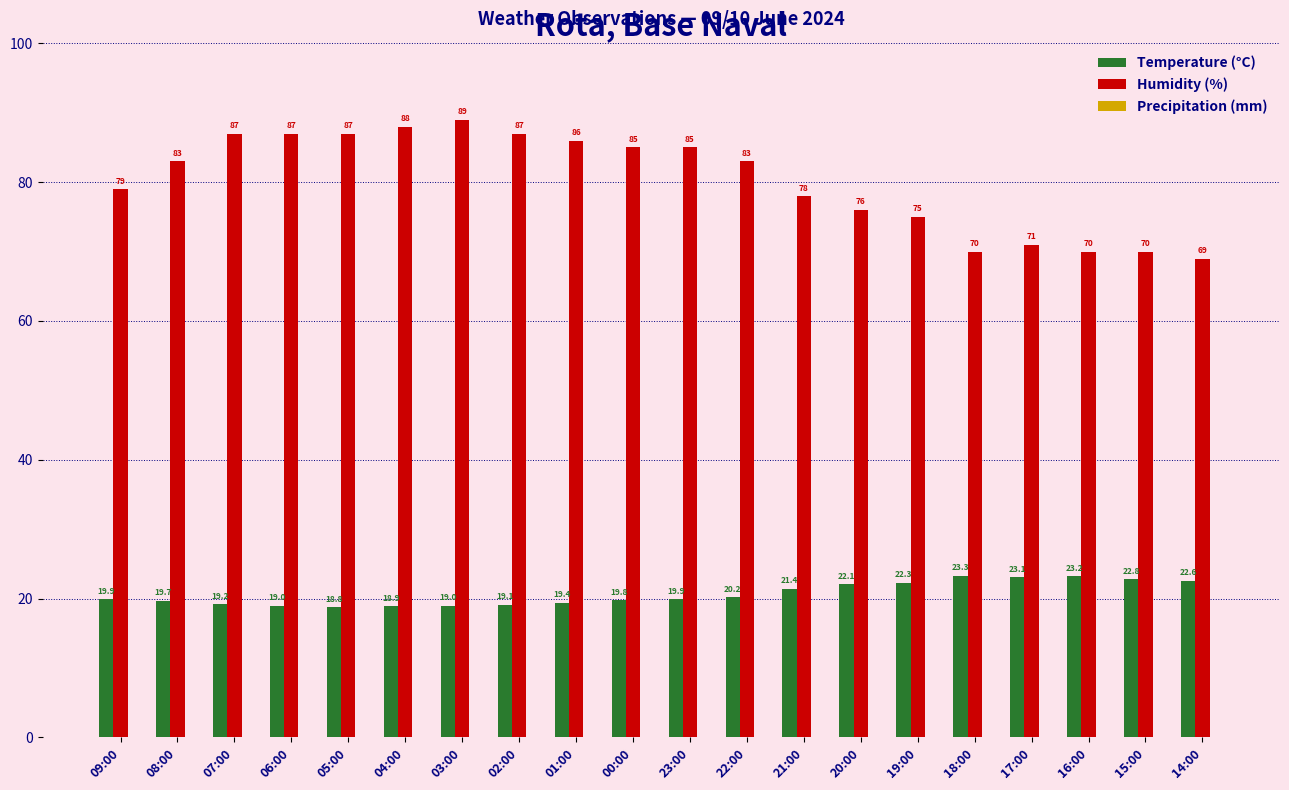

What is the value of the Humidity (%) bar at the 2nd from the left?

83.0